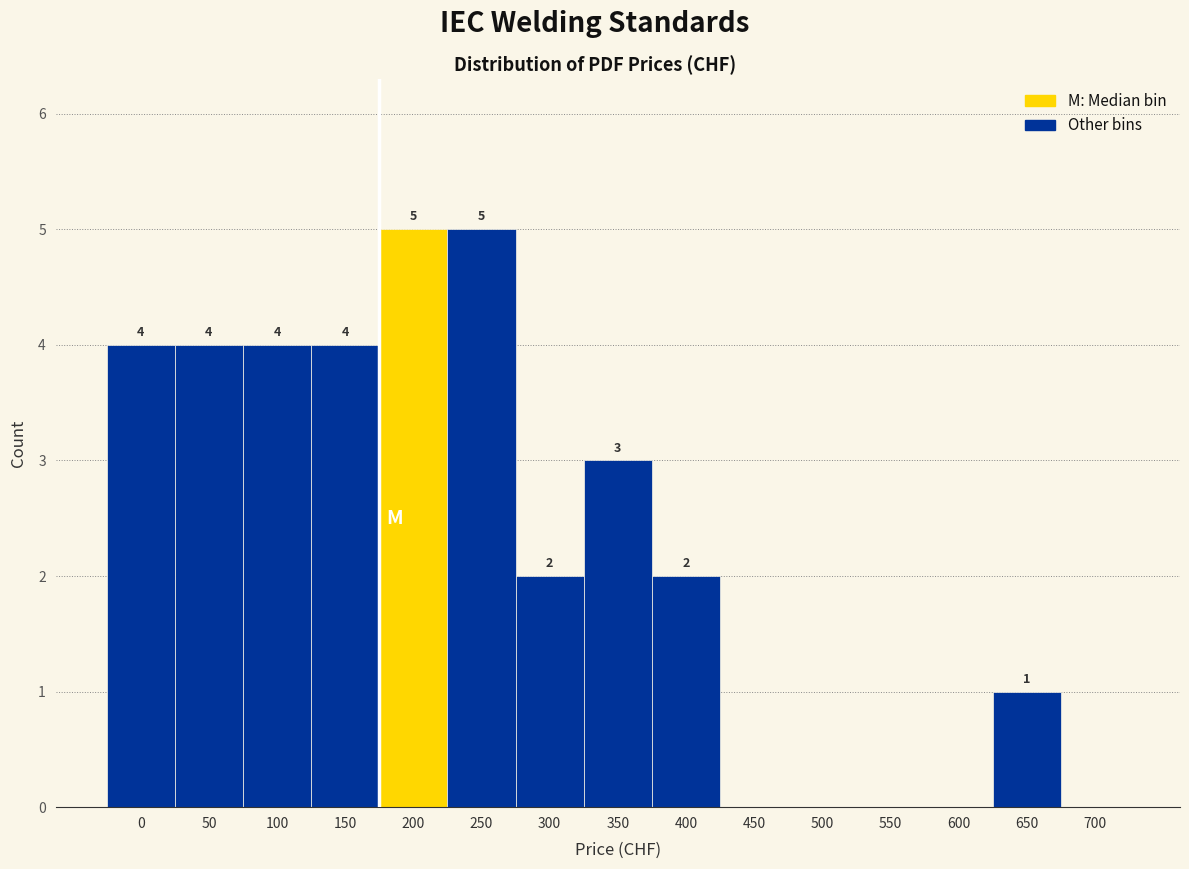

Reading left to right, list all the values displayed in this chart.

0=4	50=4	100=4	150=4	200=5	250=5	300=2	350=3	400=2	450=0	500=0	550=0	600=0	650=1	700=0